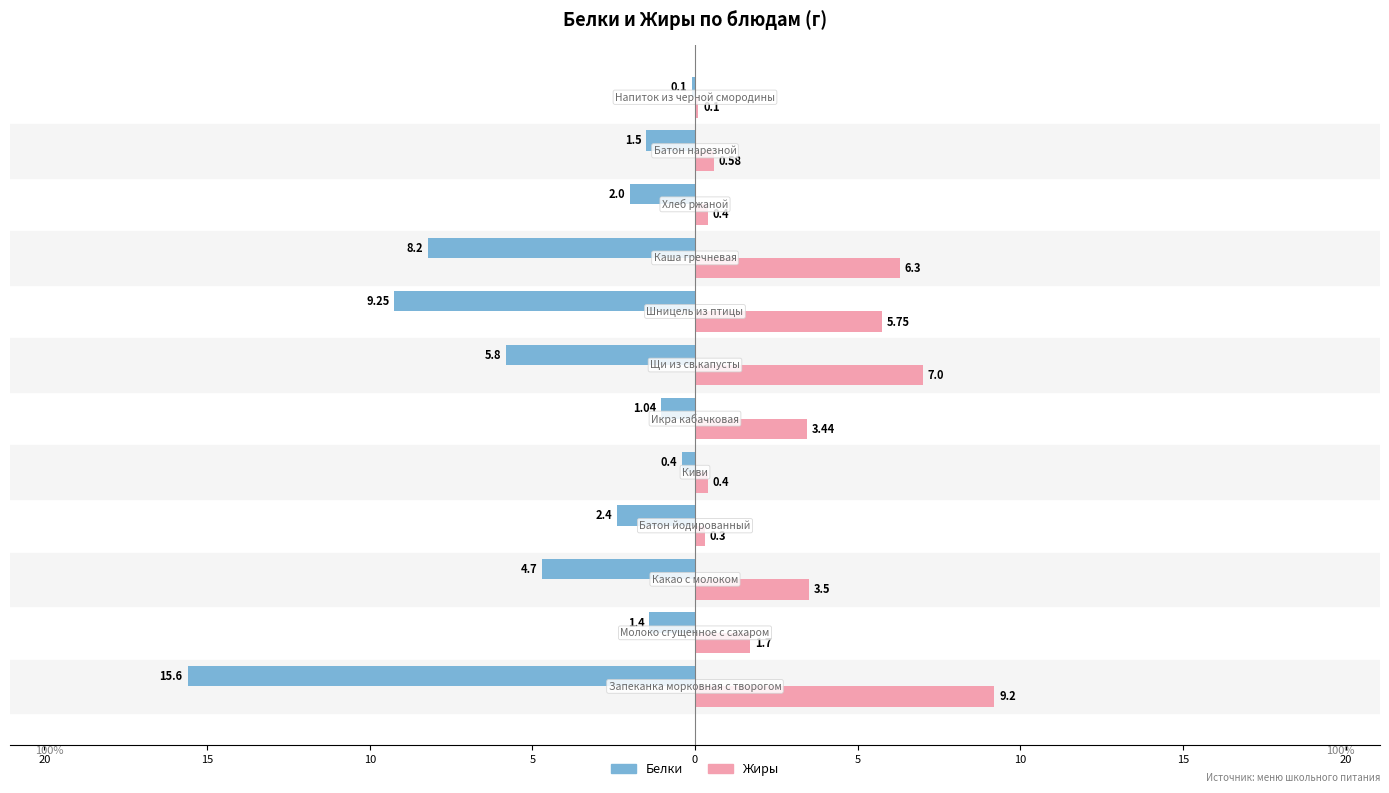

What are all the series names shown in the legend?

Белки, Жиры